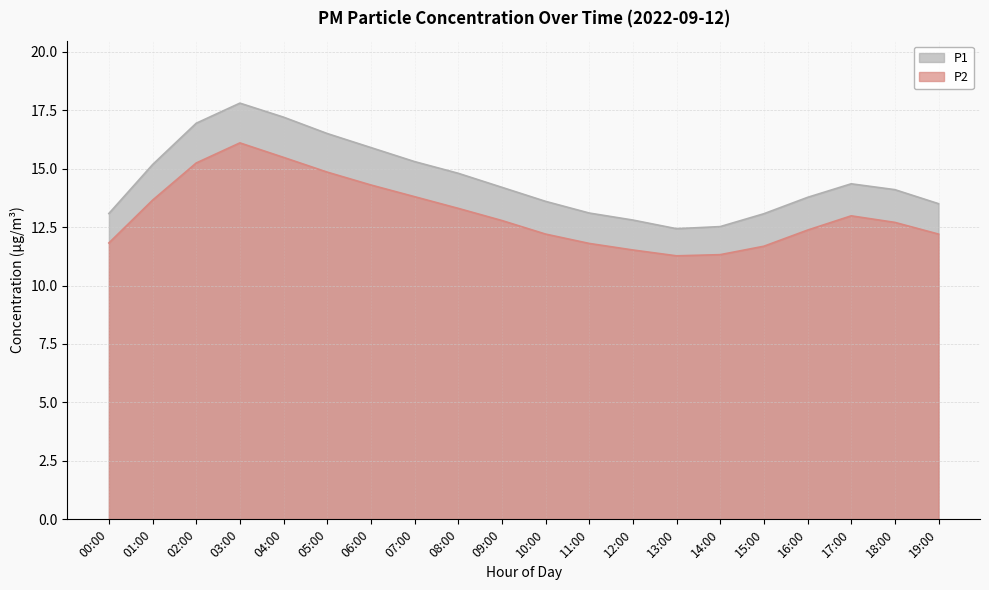

What is the total value across all series at 17:00?

27.3